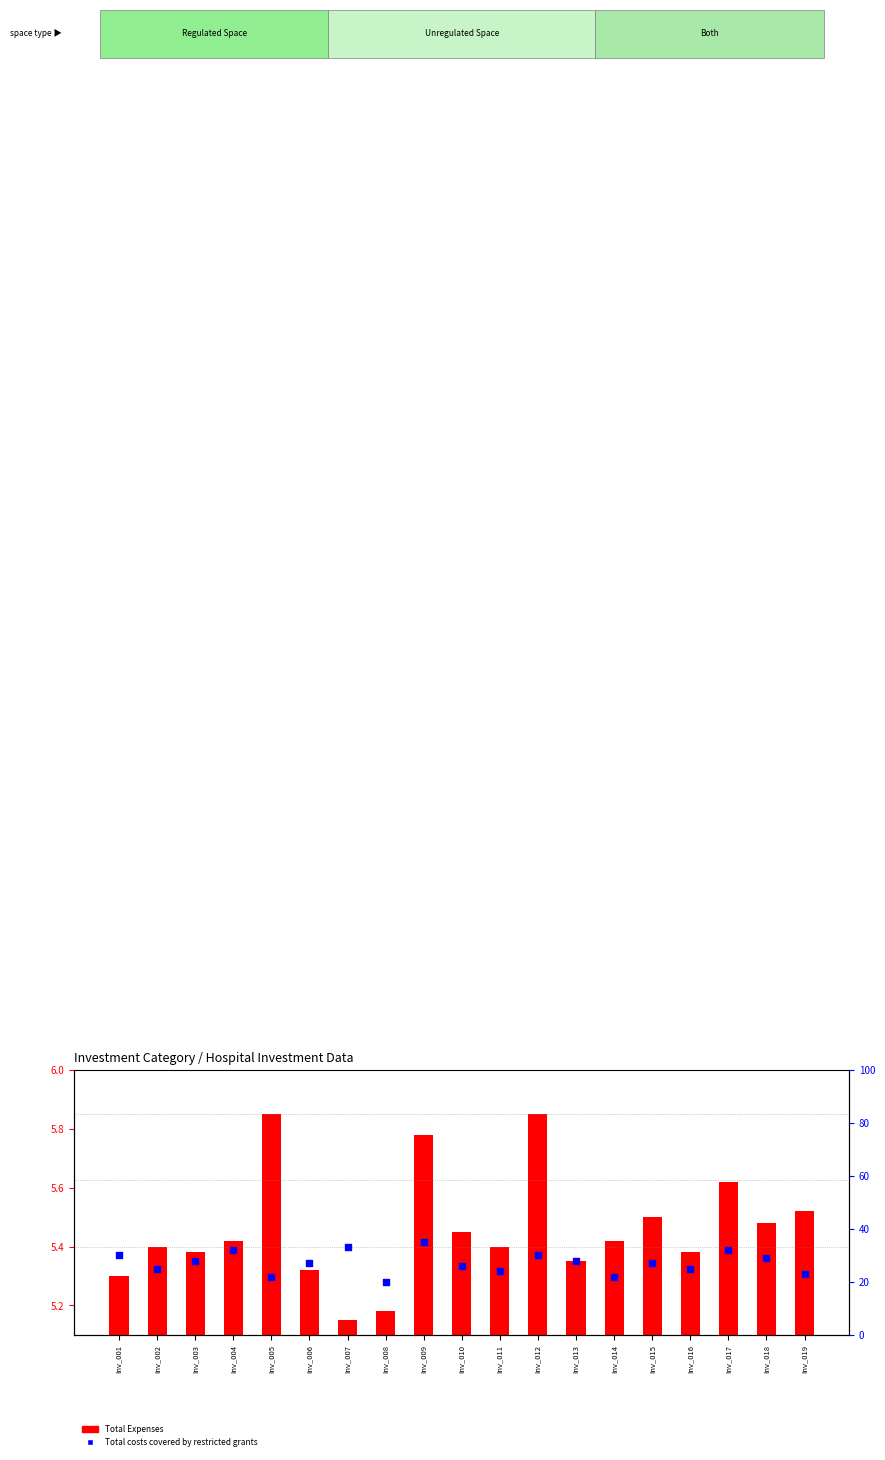

What are all the series names shown in the legend?

Total Expenses, Total costs covered by restricted grants